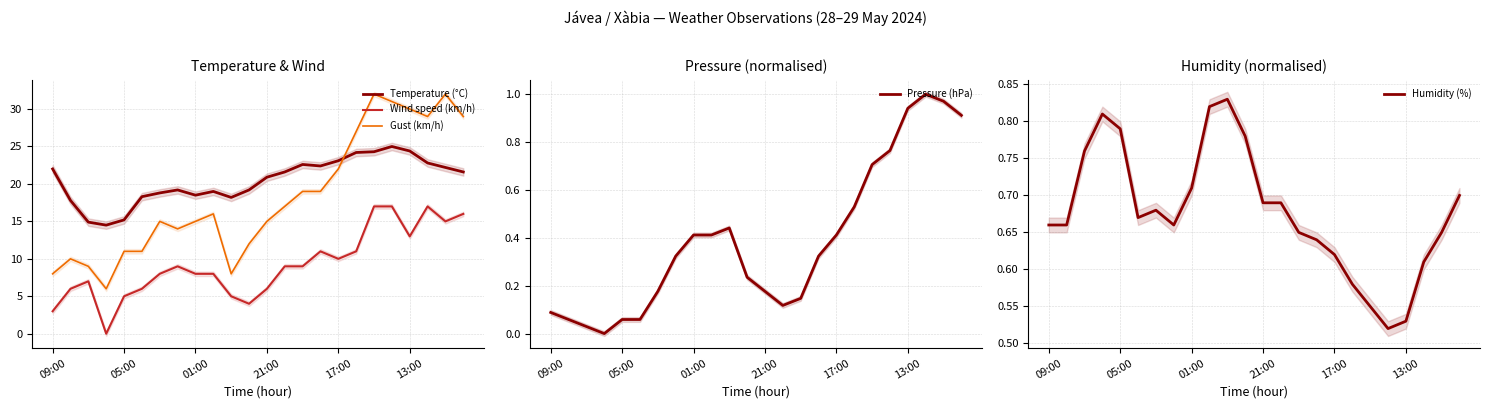

True or false: Wind speed (km/h) and Gust (km/h) cross at least once.

False